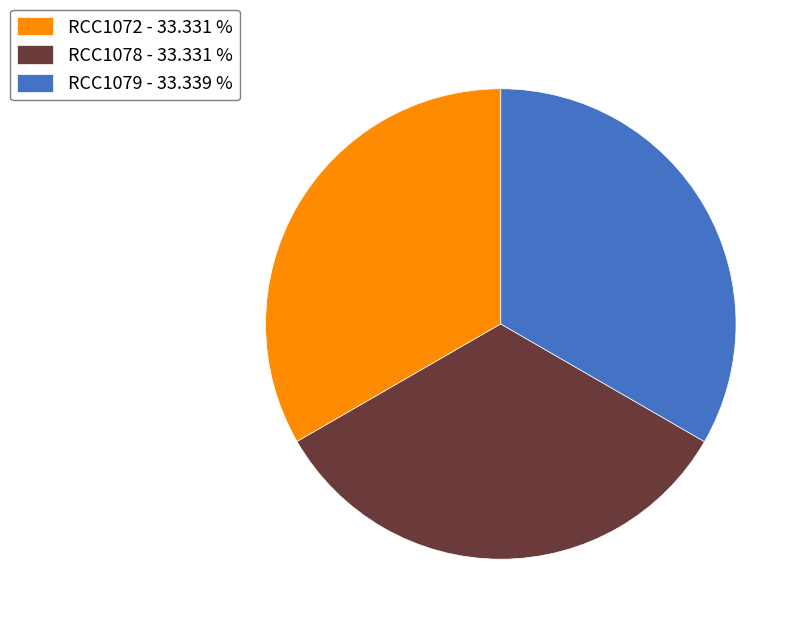

Is there any slice that represents more than half of the pie?

No